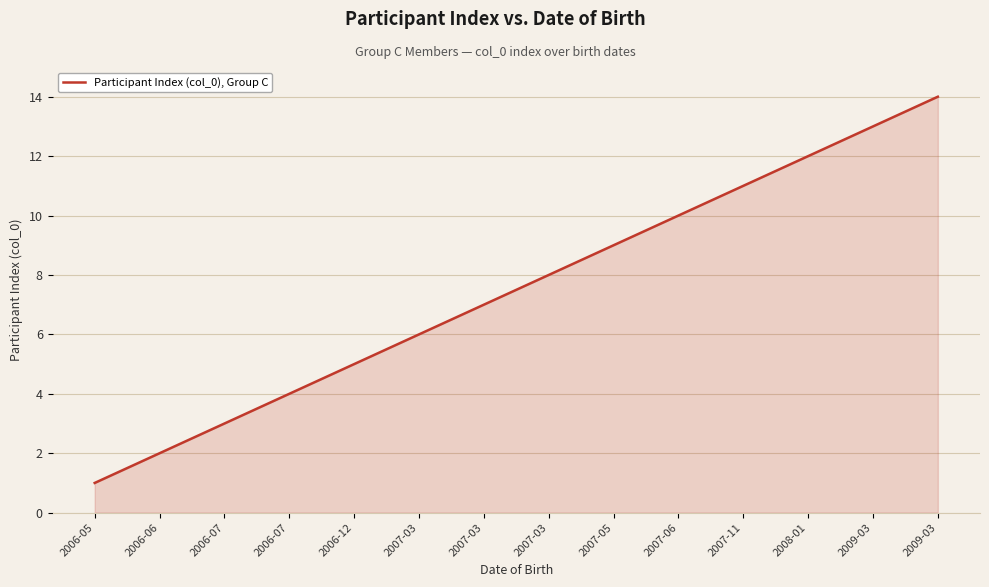

Reading right to left, list all the values displayed in this chart.

14	13	12	11	10	9	8	7	6	5	4	3	2	1